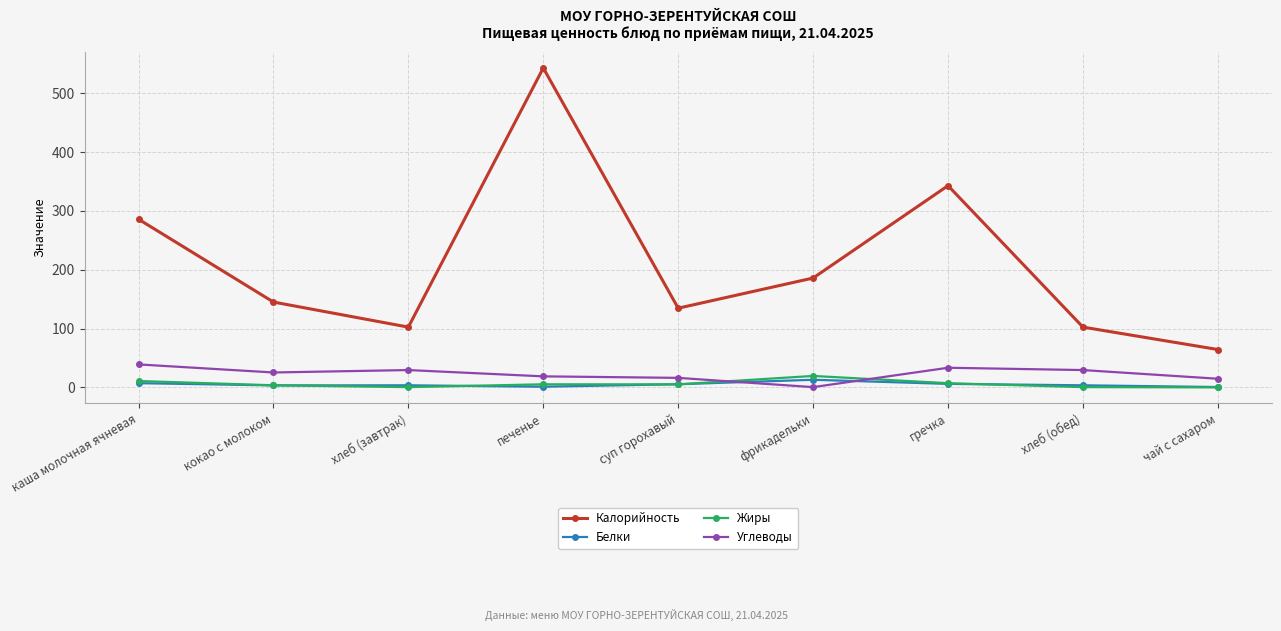

What is the label of the 7th point from the left?

гречка